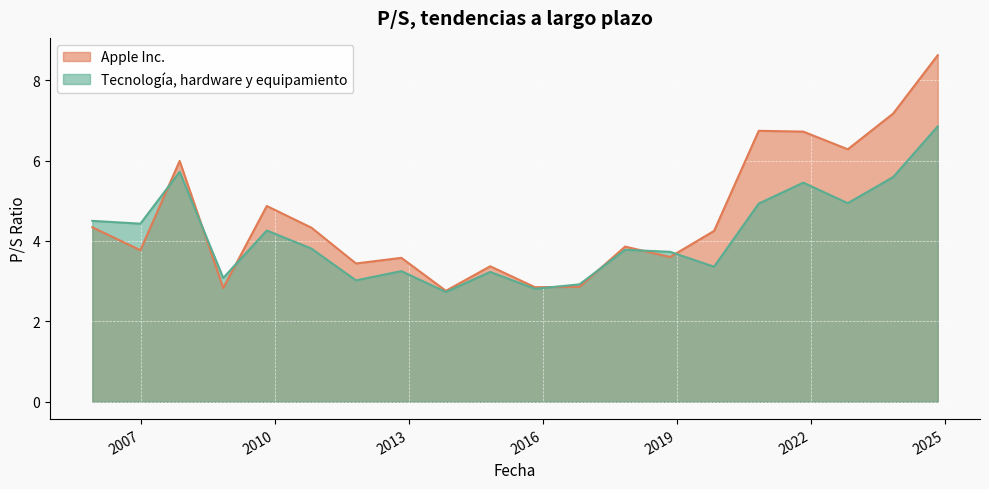

In Tecnología, hardware y equipamiento, how many points are higher than both neighbors (excluding endpoints)?

6